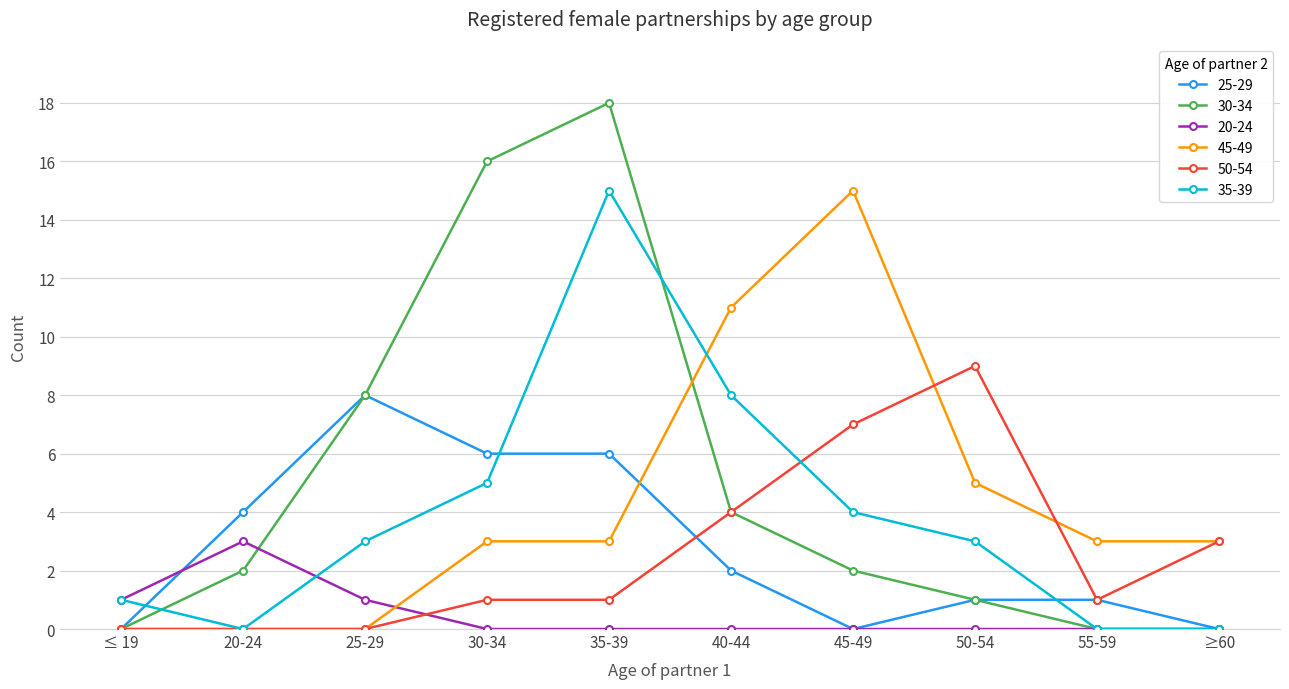

At which category is the sum across all series the highest?

35-39